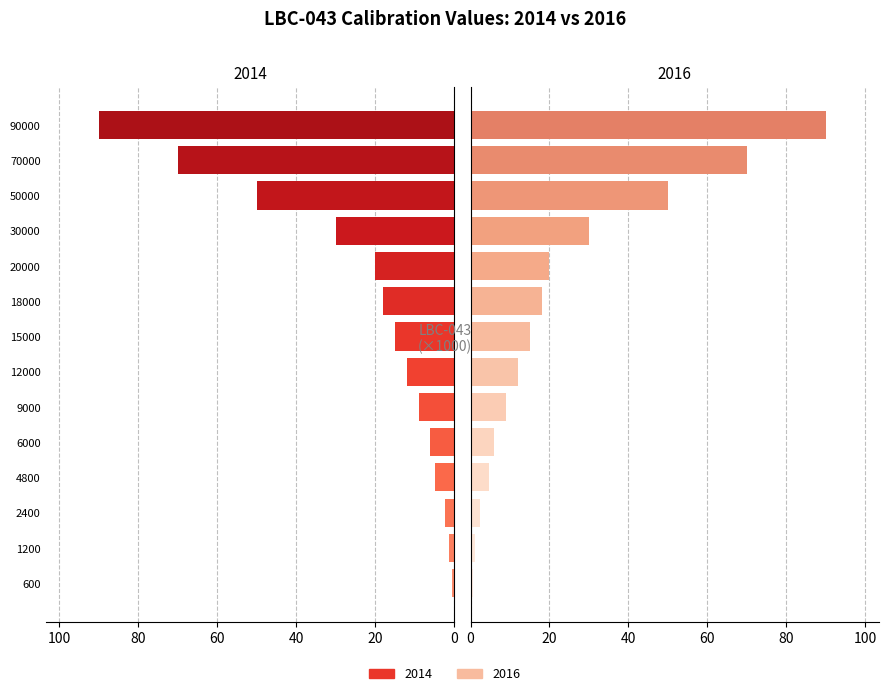

What is the total value across all series at 12000?

24.0